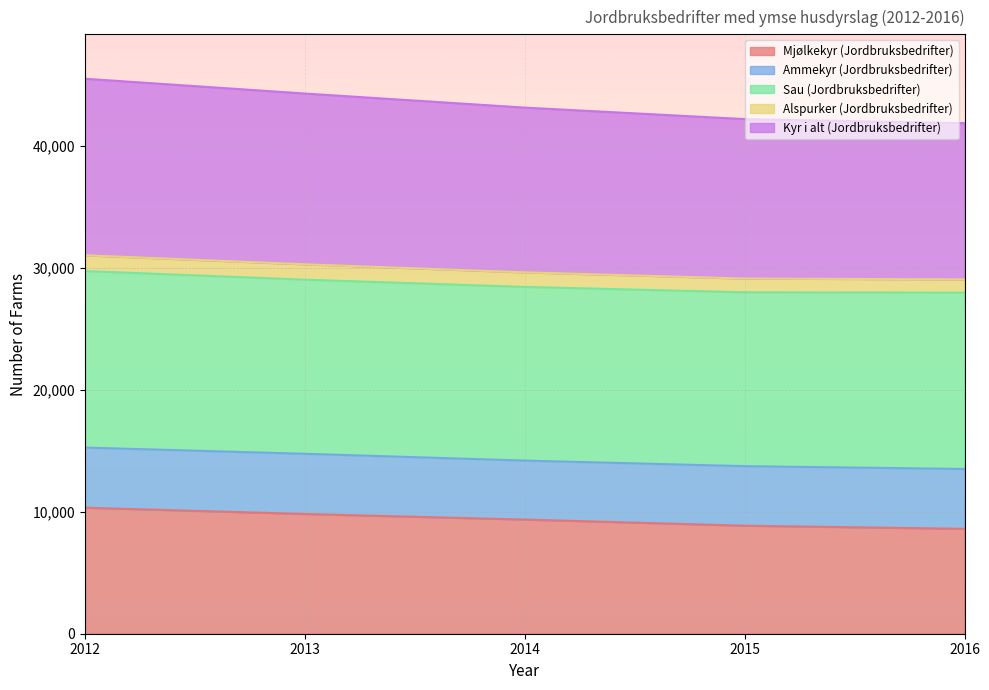

What is the spread (max minus min) of values at 2015?

33350